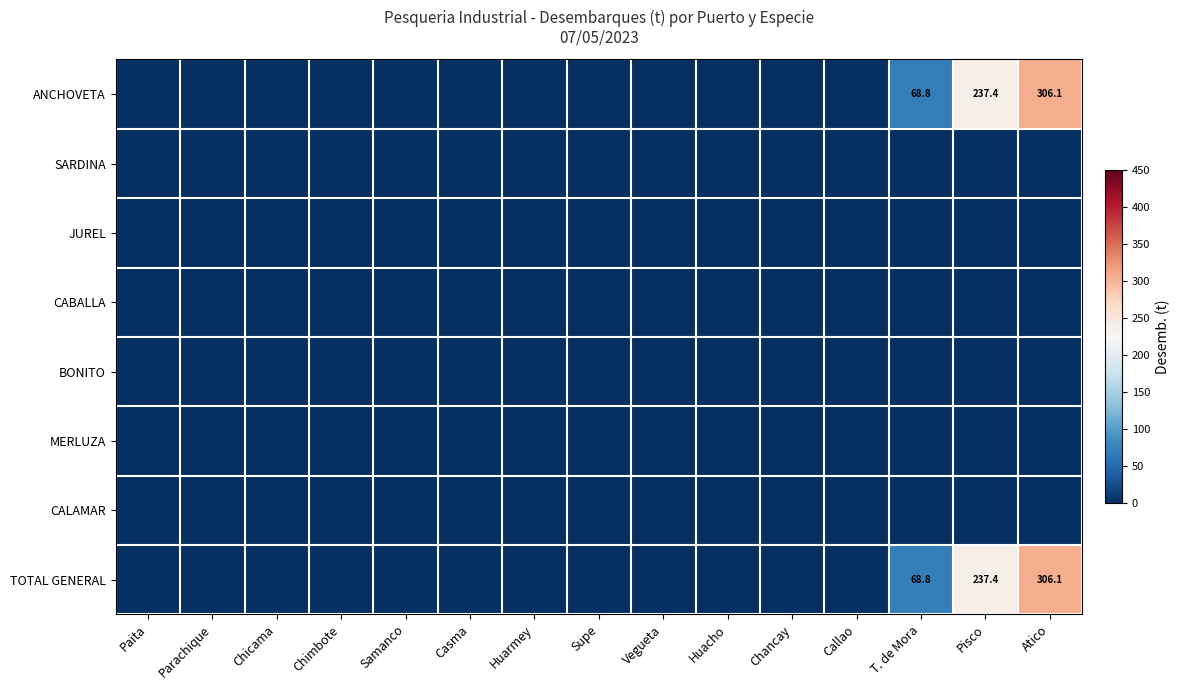

At which category is the sum across all series the highest?

Atico